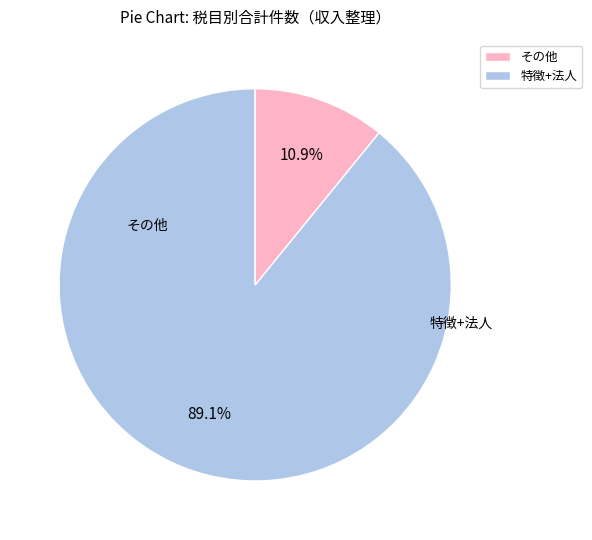

Does any single category account for the majority?

Yes